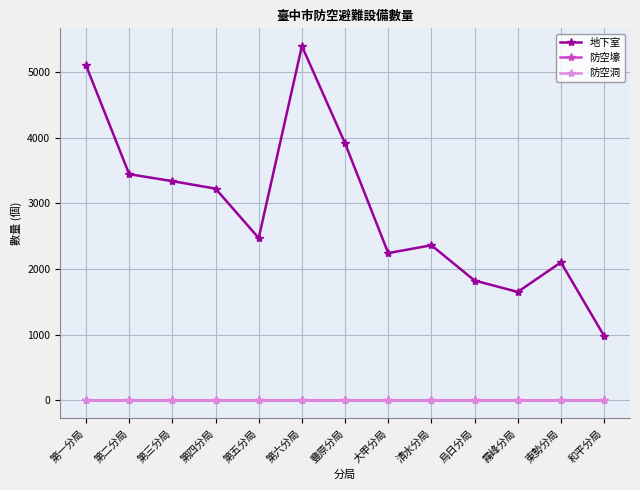

Is this an area chart (filled region under the line)?

No